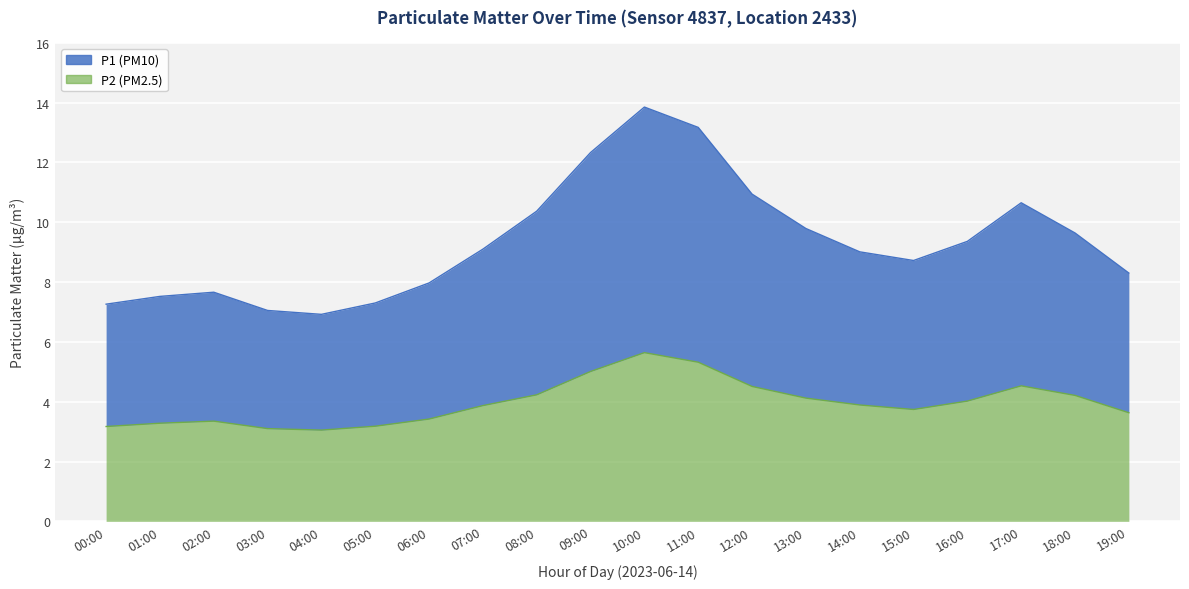

Rank the series at 10:00 from lowest to highest value.

P2, P1